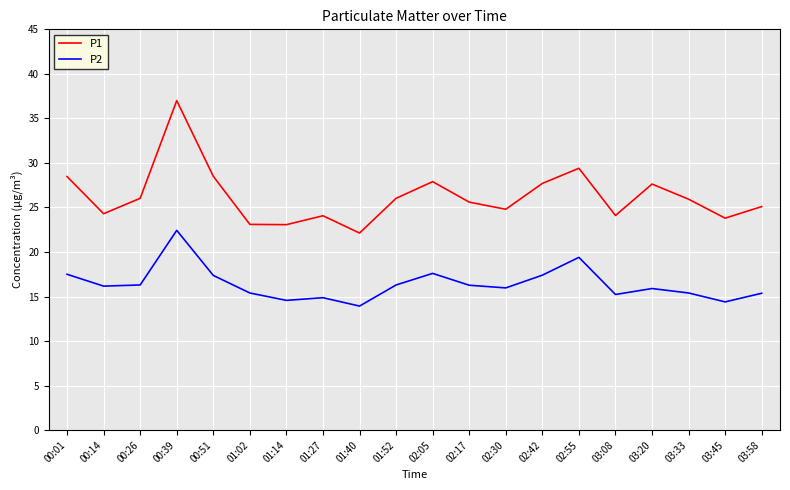

Which category has the lowest value across all series?

01:40